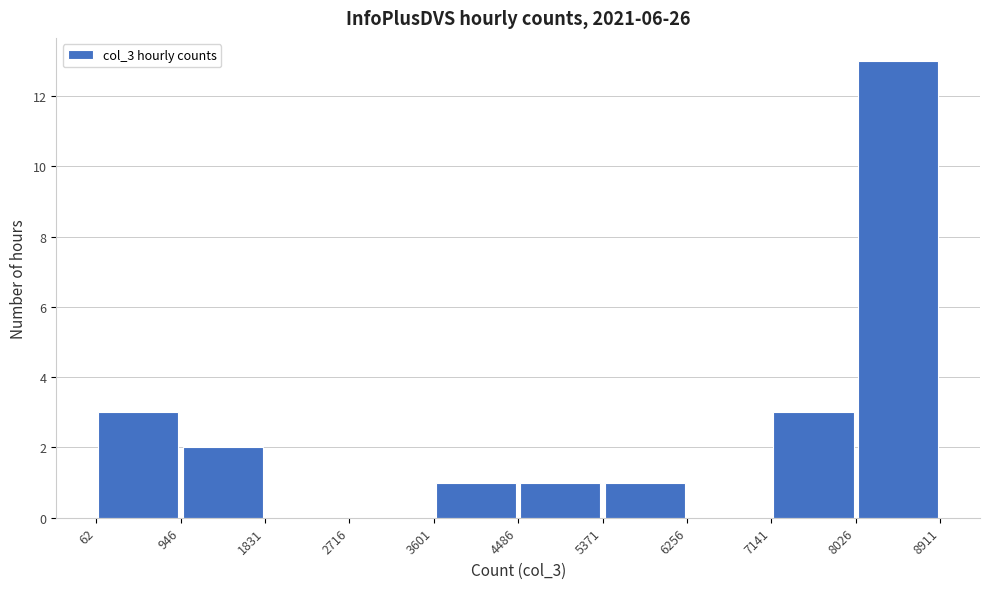

What is the height of the bar covering 5371 to 6256 on the x-axis? The values are not printed on the chart, so give them approximately, as read against the axis.

1